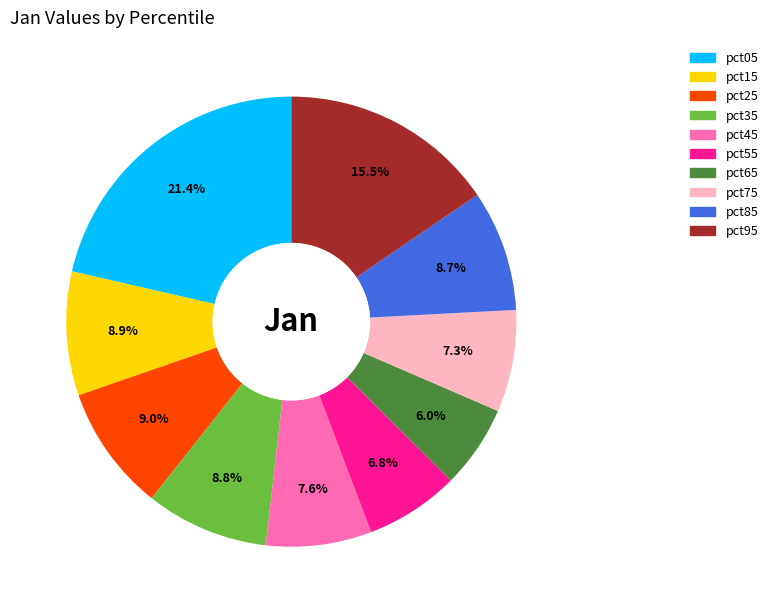

Is the sum of pct75 and pct85 greater than half?

No